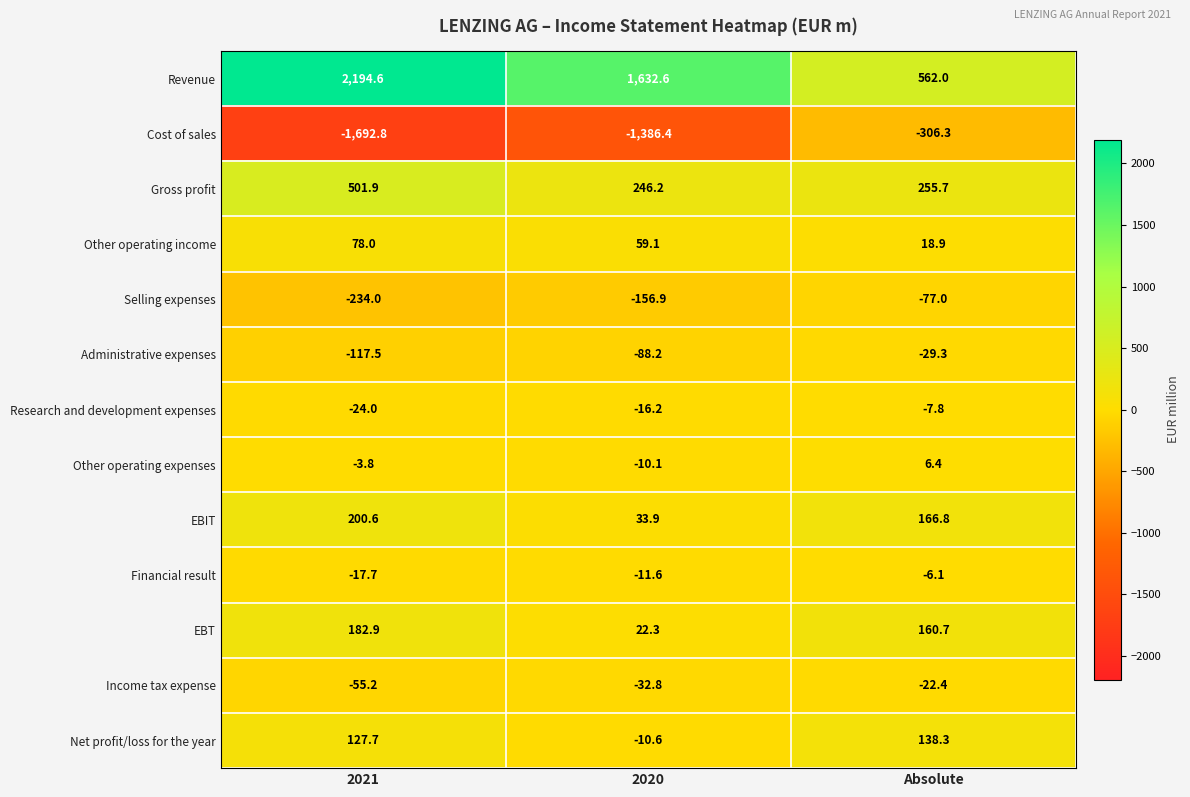

Count the number of categories in the chart.

3